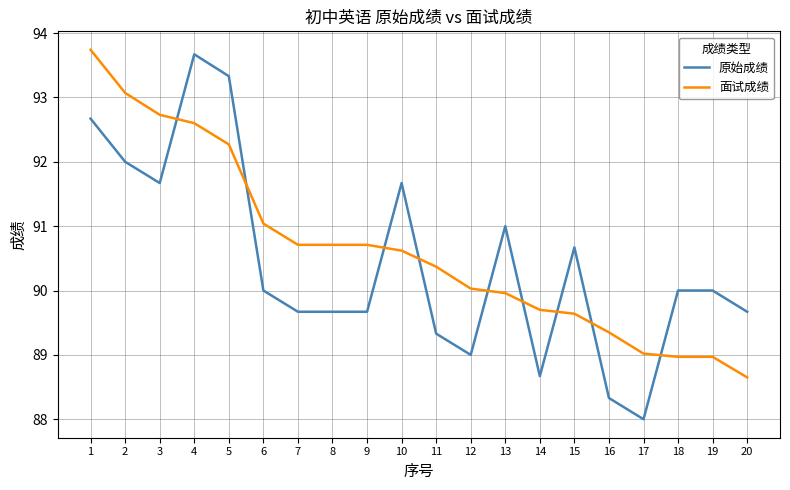

Between 1 and 11, which series saw the biggest shift?

面试成绩